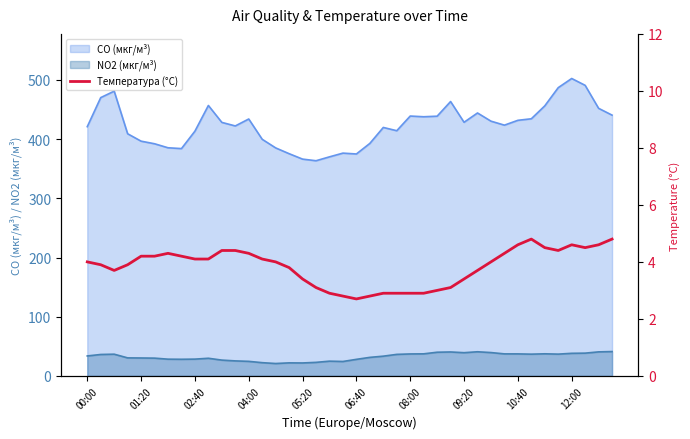

Reading left to right, what are all the values shown in this chart?

4.0	3.9	3.7	3.9	4.2	4.2	4.3	4.2	4.1	4.1	4.4	4.4	4.3	4.1	4.0	3.8	3.4	3.1	2.9	2.8	2.7	2.8	2.9	2.9	2.9	2.9	3.0	3.1	3.4	3.7	4.0	4.3	4.6	4.8	4.5	4.4	4.6	4.5	4.6	4.8